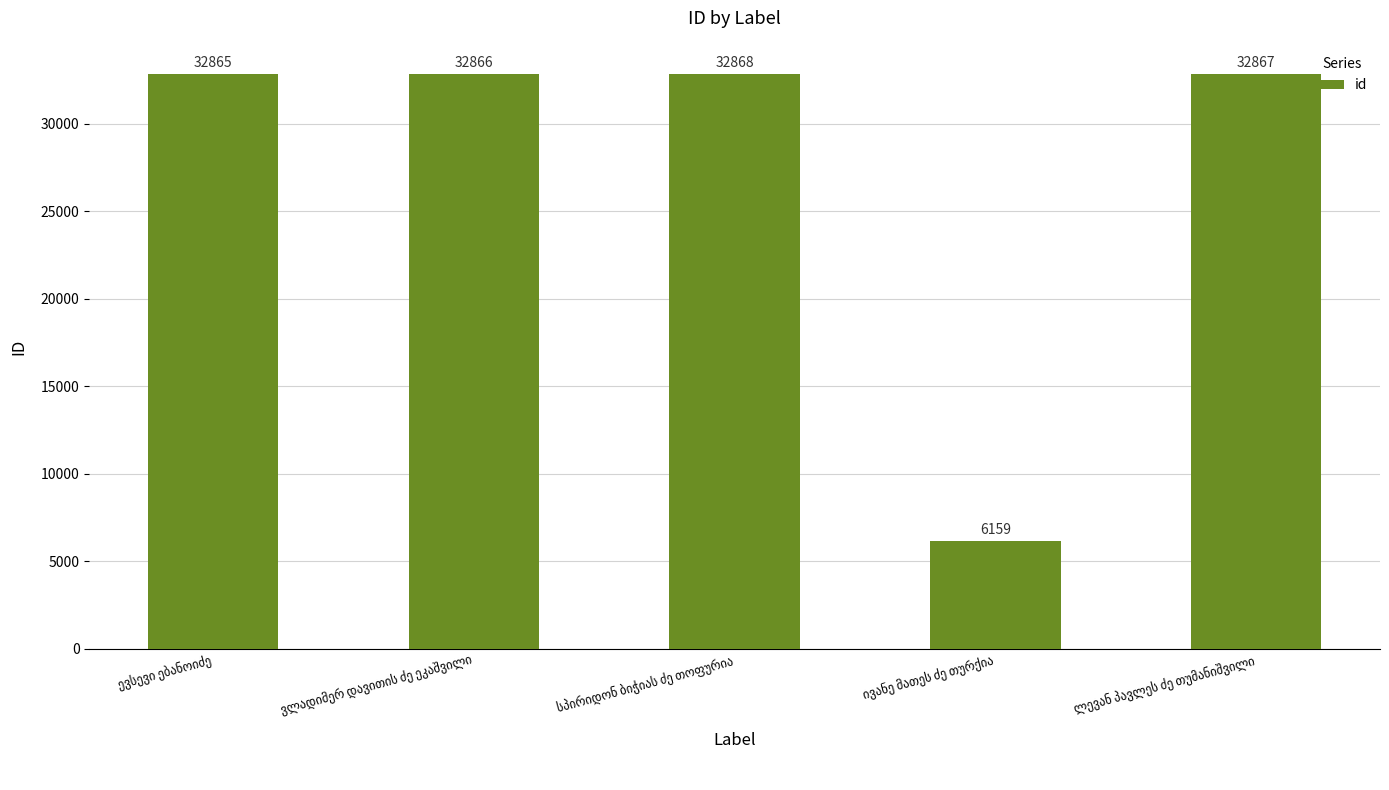

What is the average value?

27525